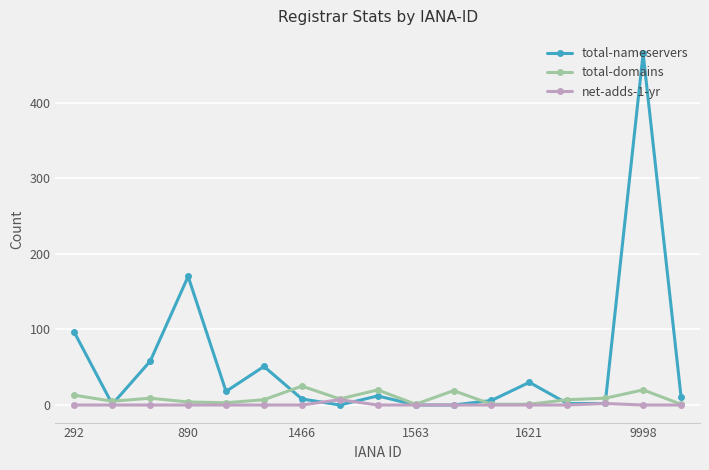

Which series has the largest total across all categories?

total-nameservers